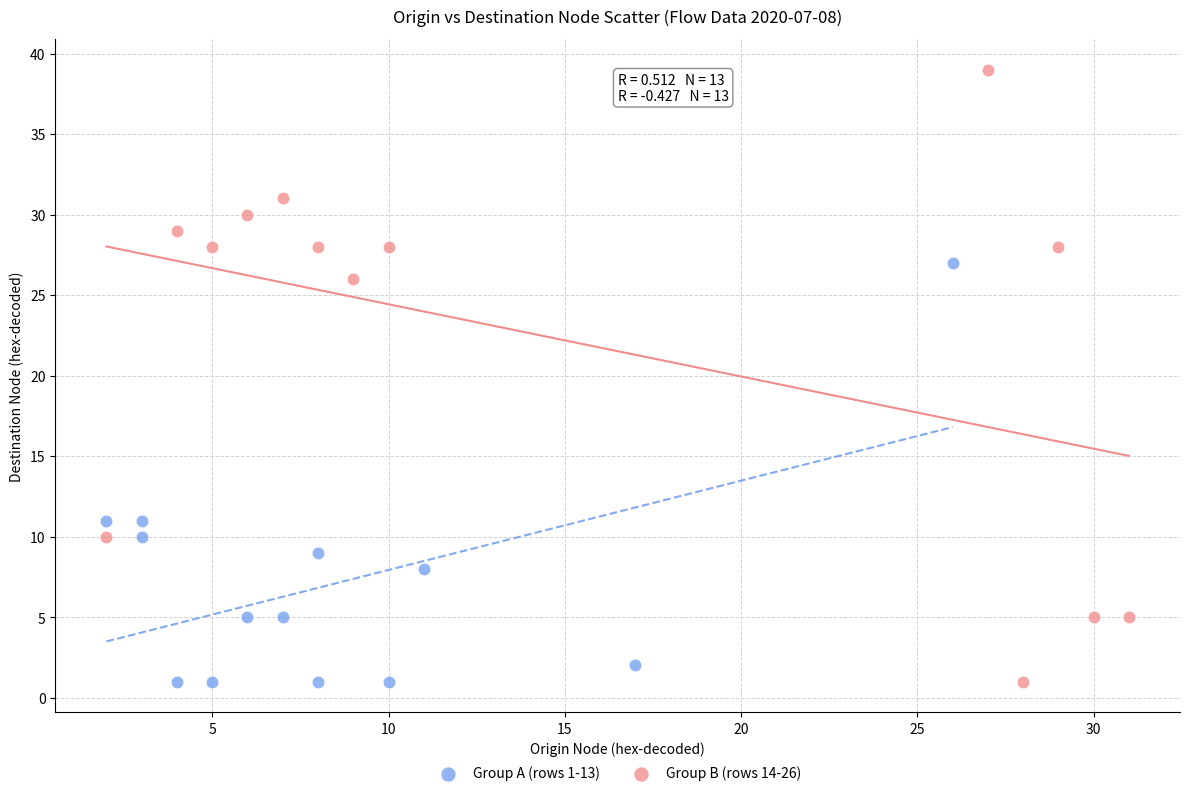

Which series has the widest spread of Y values?

Group B (rows 14-26)